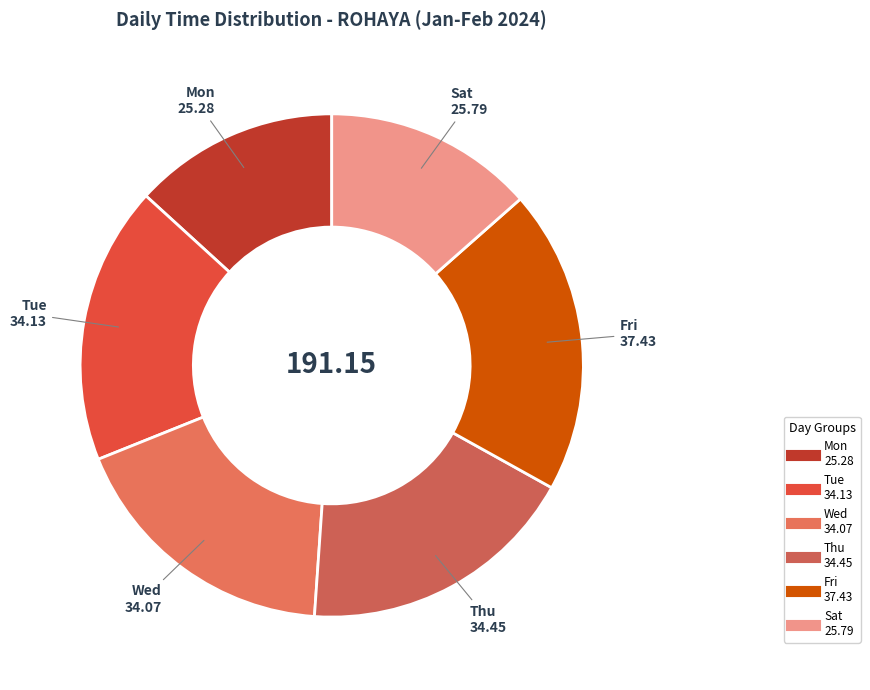

Count the number of slices in the pie.

6